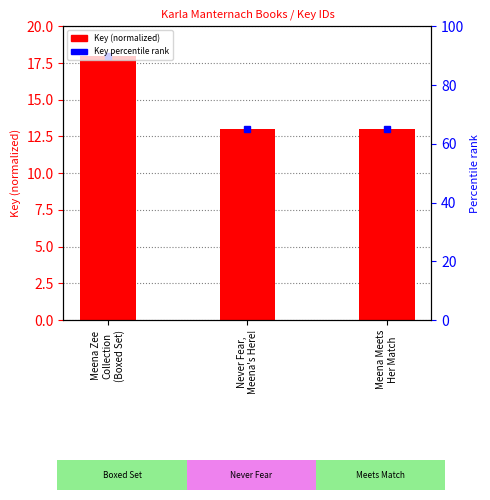

At which label is the value closest to 15?

Never Fear,
Meena's Here!